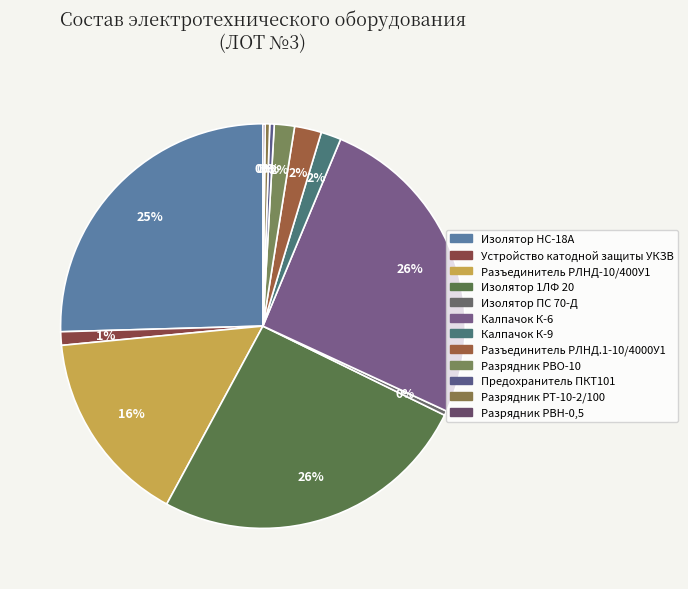

Does Разрядник РВО-10 represent more than half of the total?

No